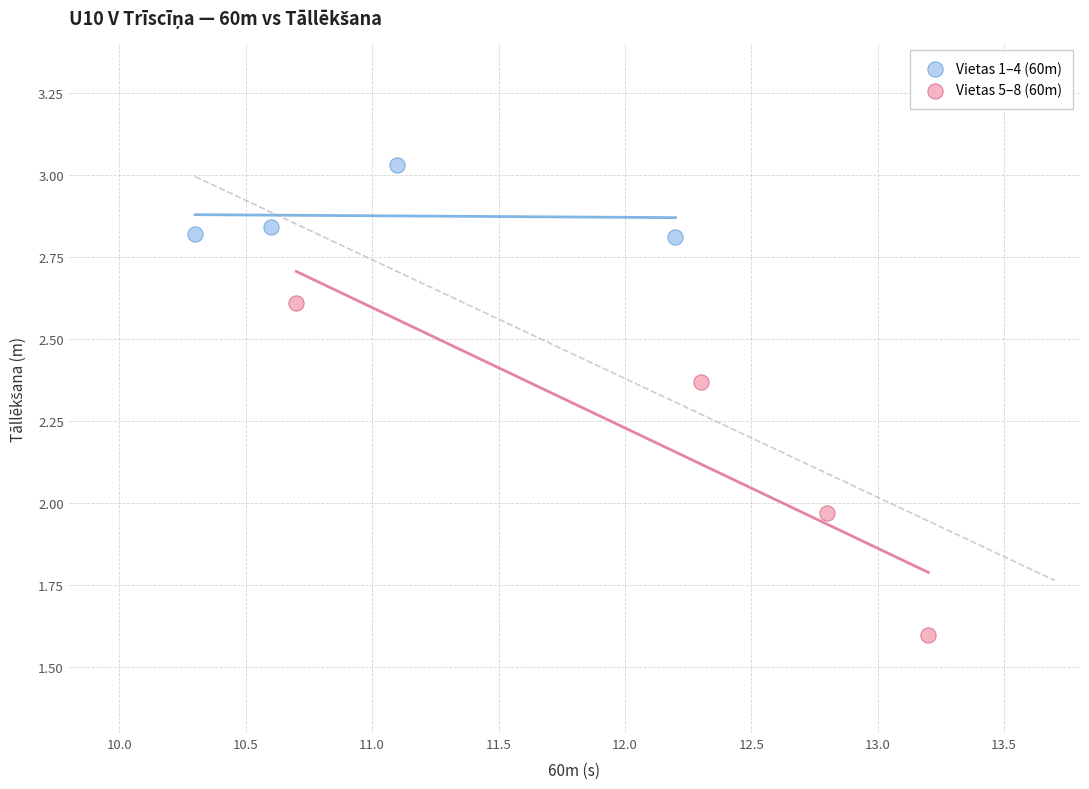

Which series has the widest spread of Y values?

Vietas 5–8 (60m)